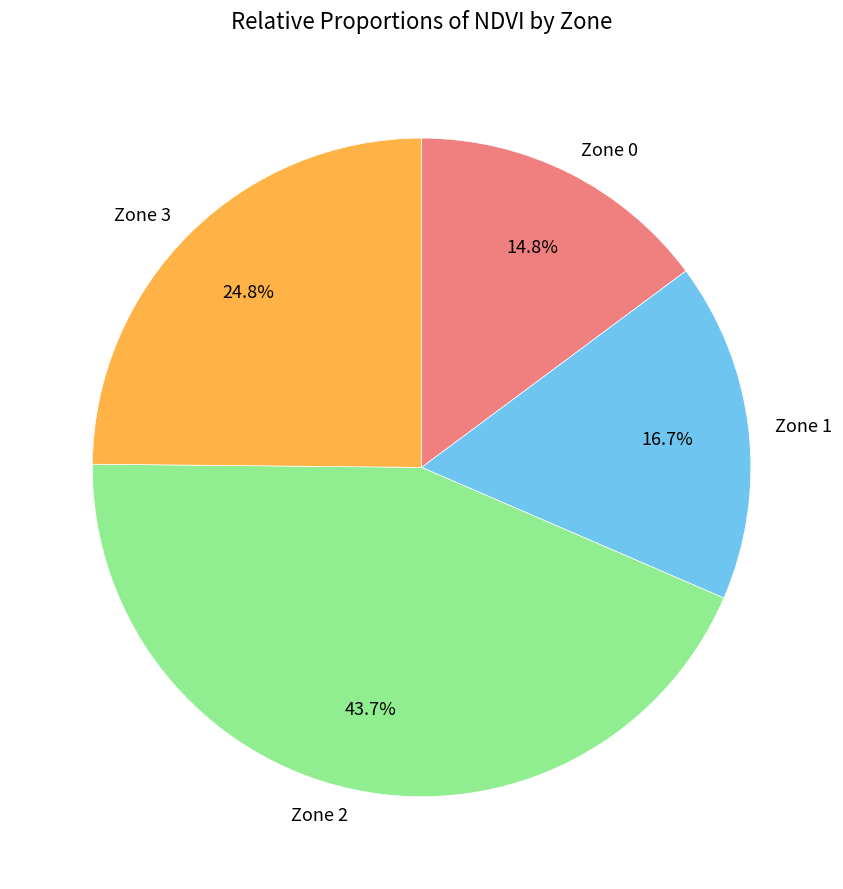

How many slices are in this pie chart?

4